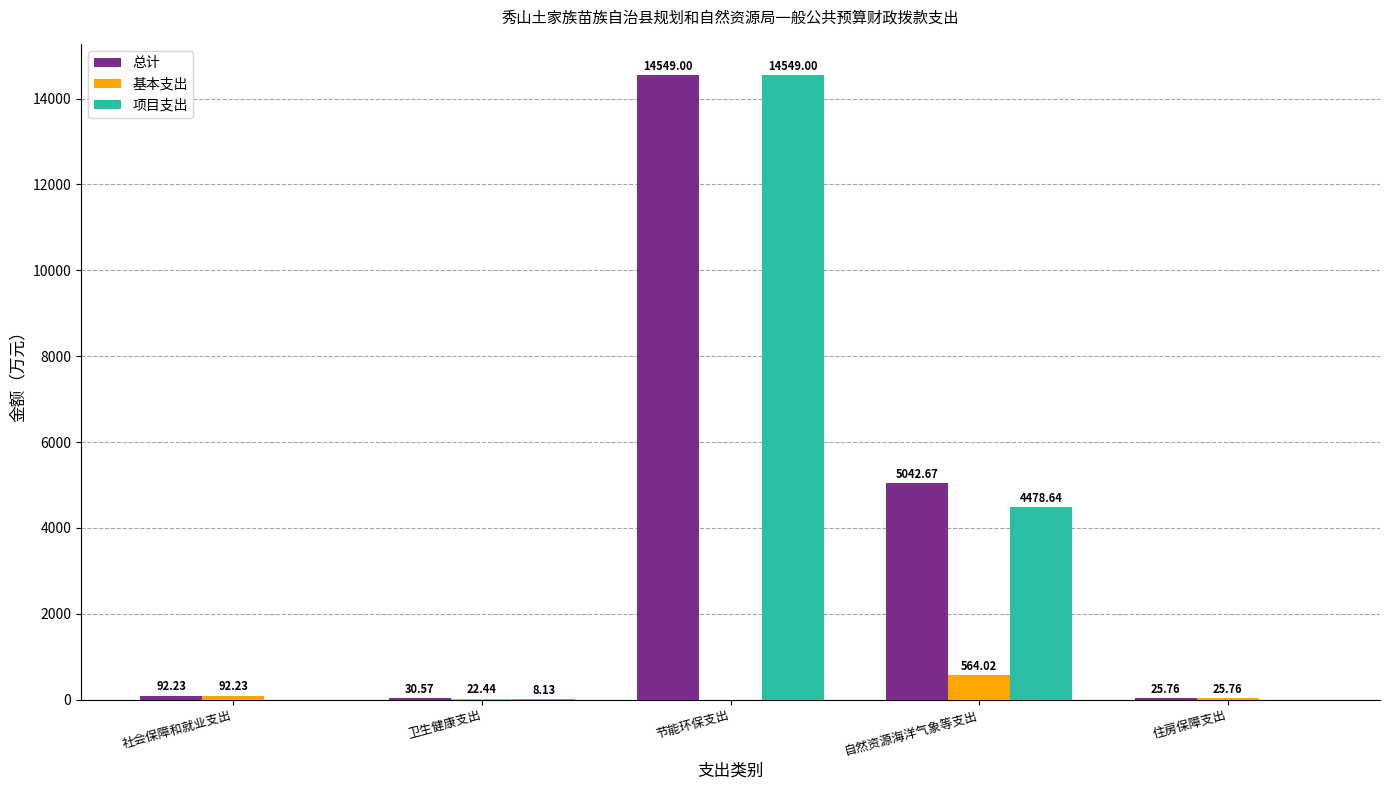

What is the sum of all 总计 values?

19740.2